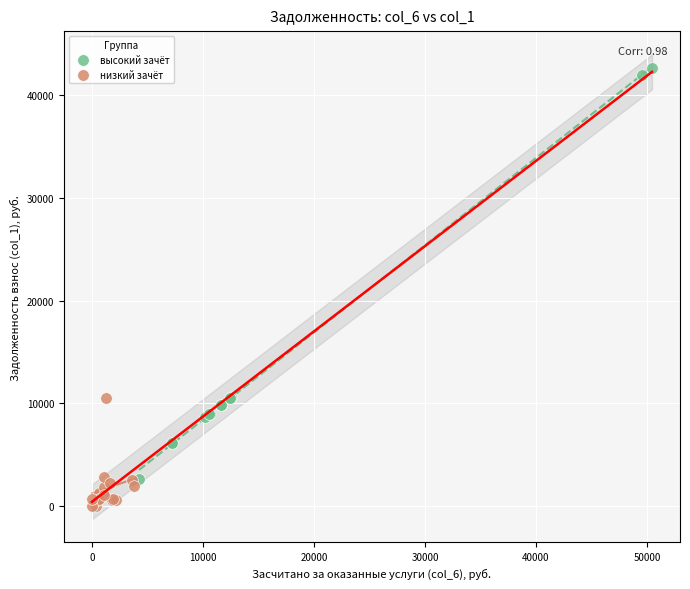

Which series reaches the minimum Y coordinate?

низкий зачёт